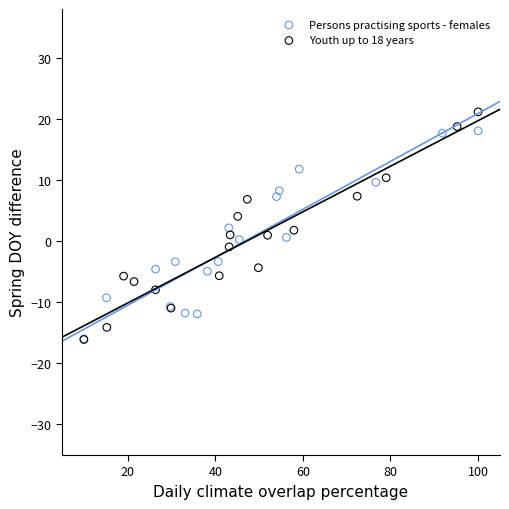

Which series has the widest spread of Y values?

Youth up to 18 years